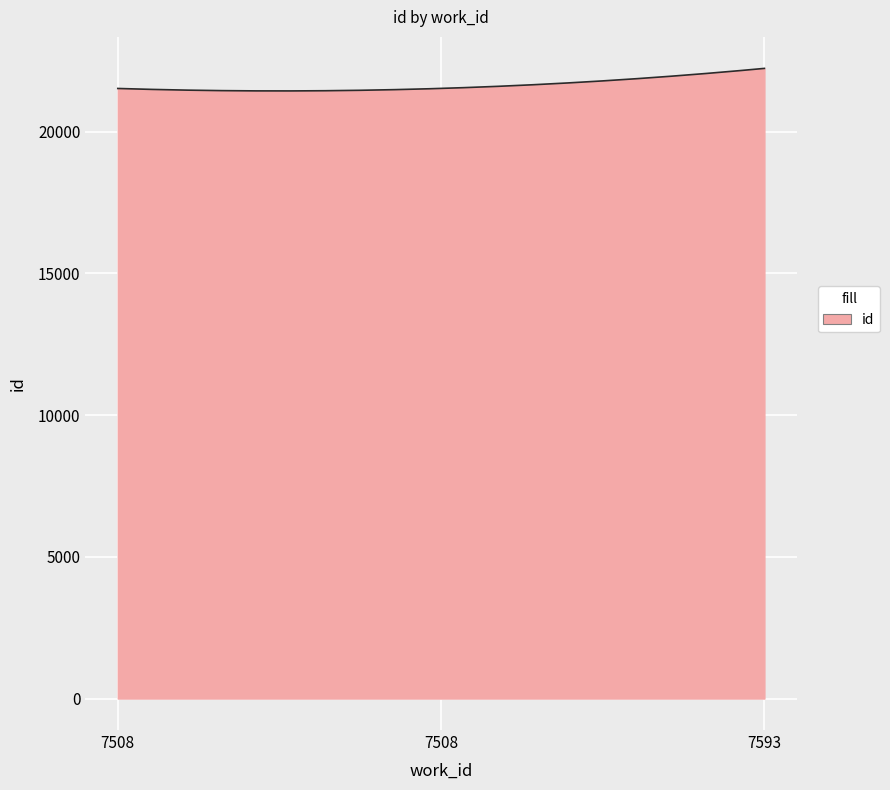

What is the maximum value shown in the chart?

22227.0